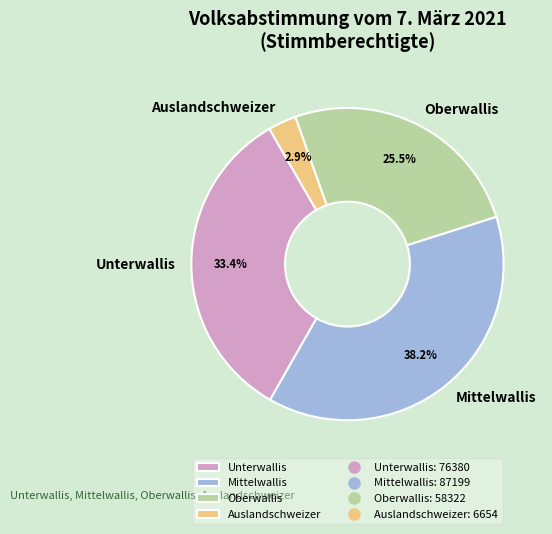

What is the total percentage of Oberwallis and Auslandschweizer?

28.4%